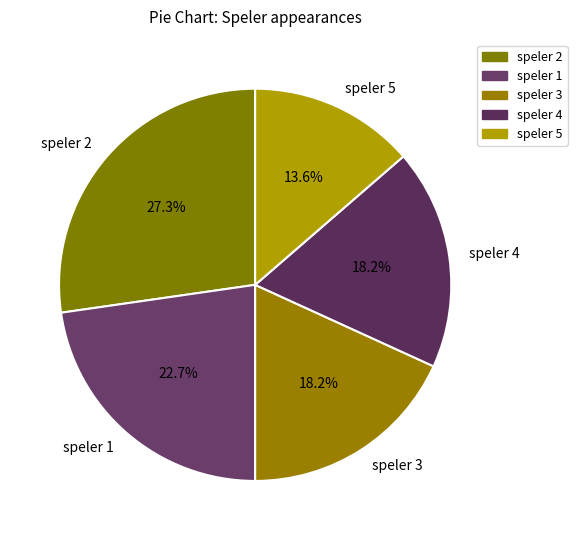

Is it true that speler 5 is 14% of the pie?

True